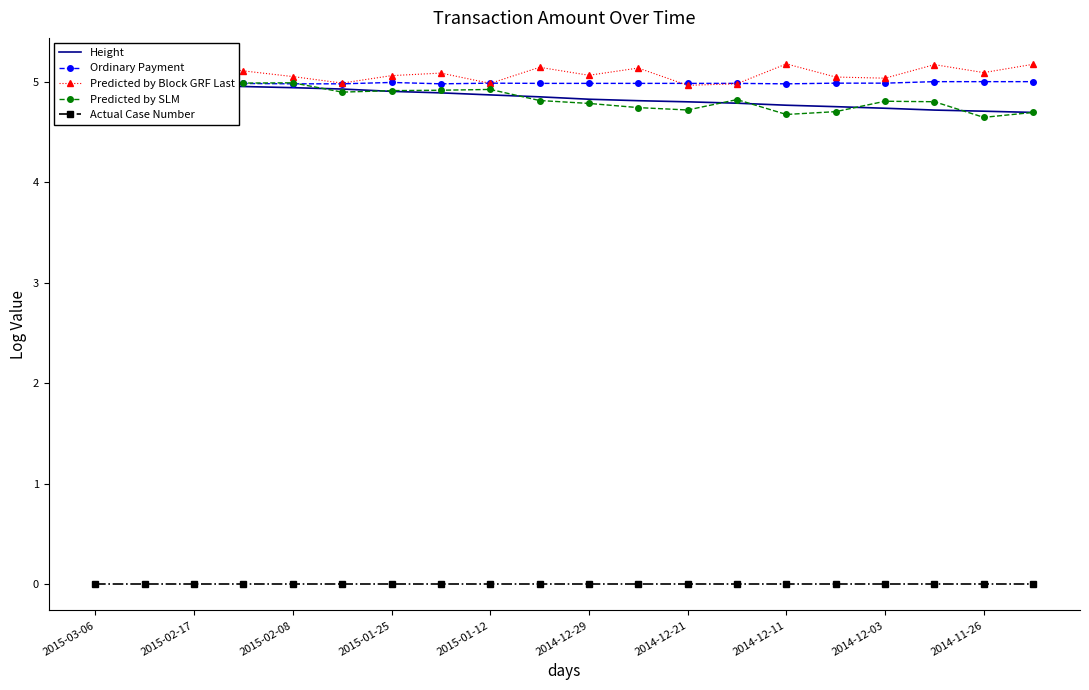

What are all the series names shown in the legend?

Height, Ordinary Payment, Predicted by Block GRF Last, Predicted by SLM, Actual Case Number